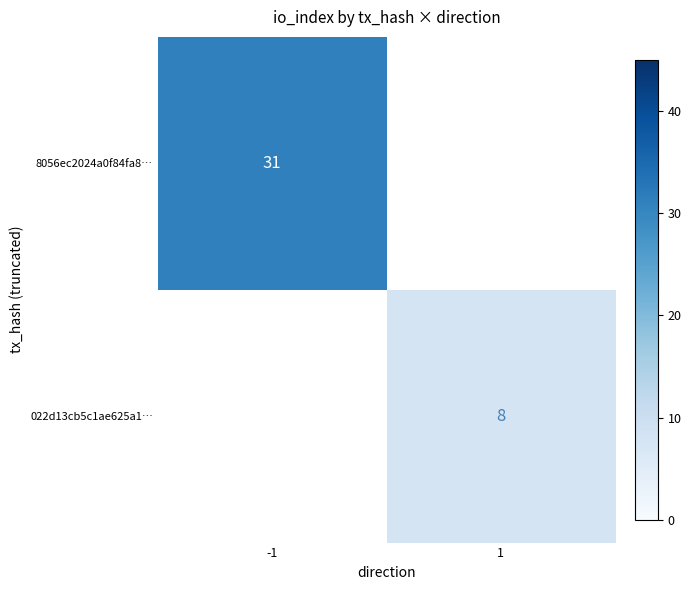

The 8056ec2024a0f84fa8… series shows 31 at -1. True or false?

True